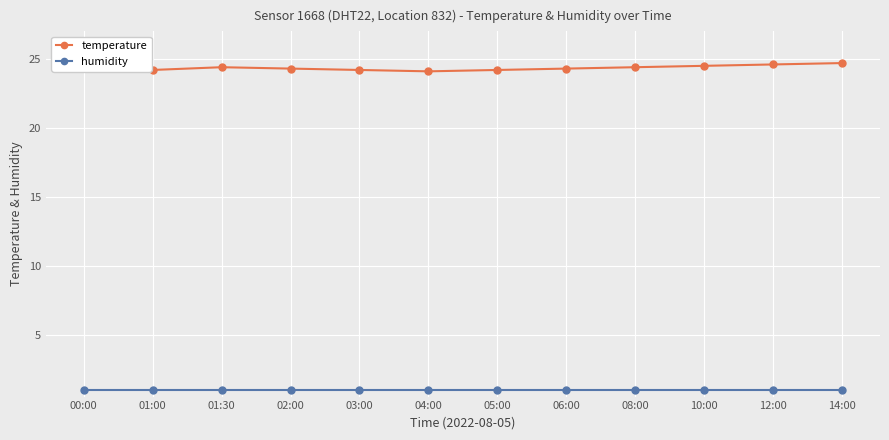

What is the maximum value for temperature?

24.7